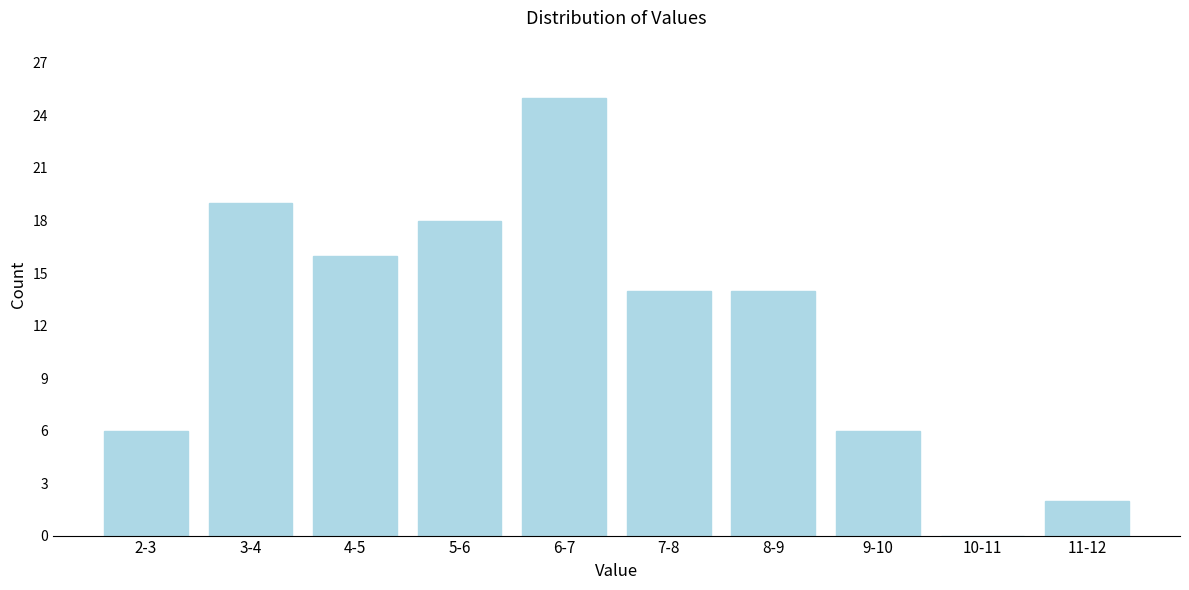

Reading right to left, transcribe all the data shown in this chart.

11-12=2	10-11=0	9-10=6	8-9=14	7-8=14	6-7=25	5-6=18	4-5=16	3-4=19	2-3=6